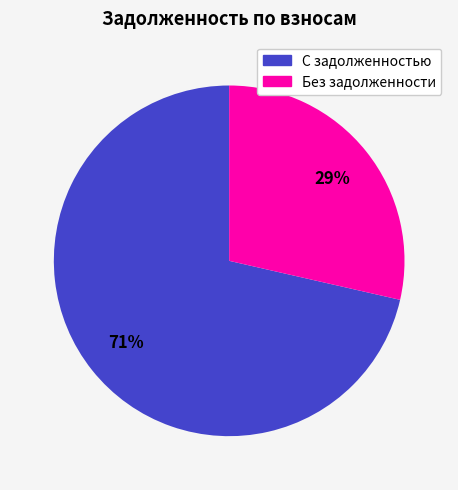

What percentage is the С задолженностью slice, to the nearest percent?

71%